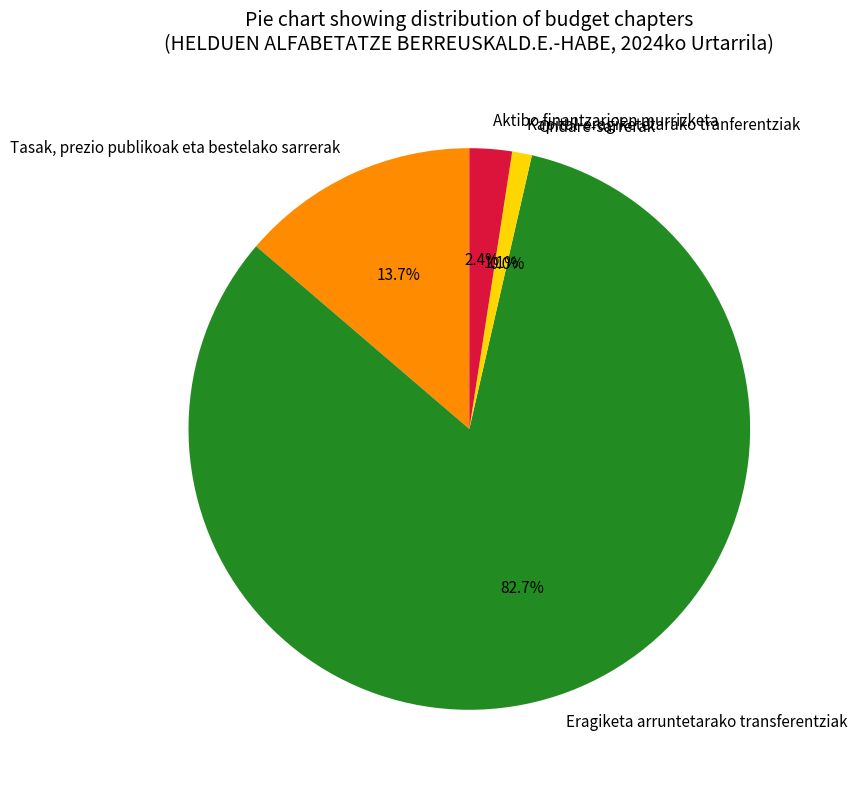

To the nearest percent, what percentage of the pie is Tasak, prezio publikoak eta bestelako sarrerak?

14%